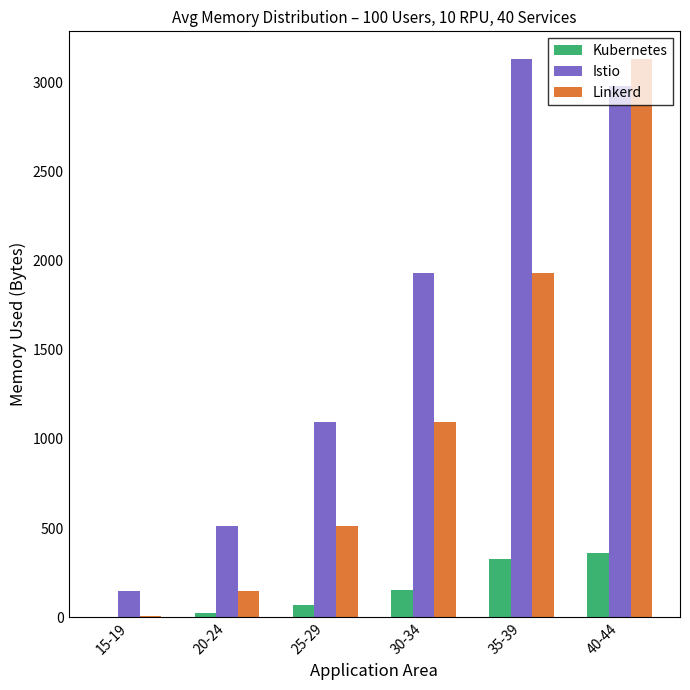

Which series has the largest total across all categories?

Istio